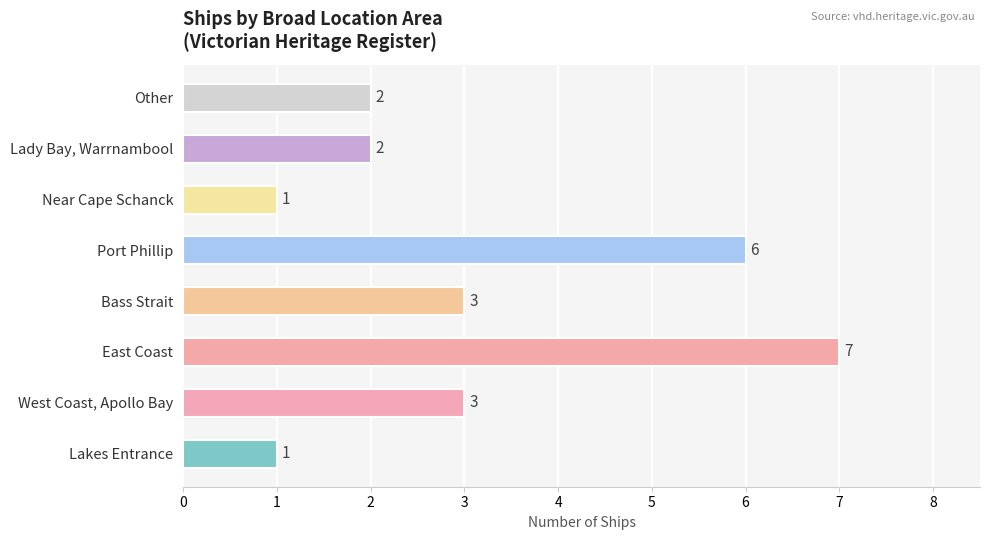

What is the average value?

3